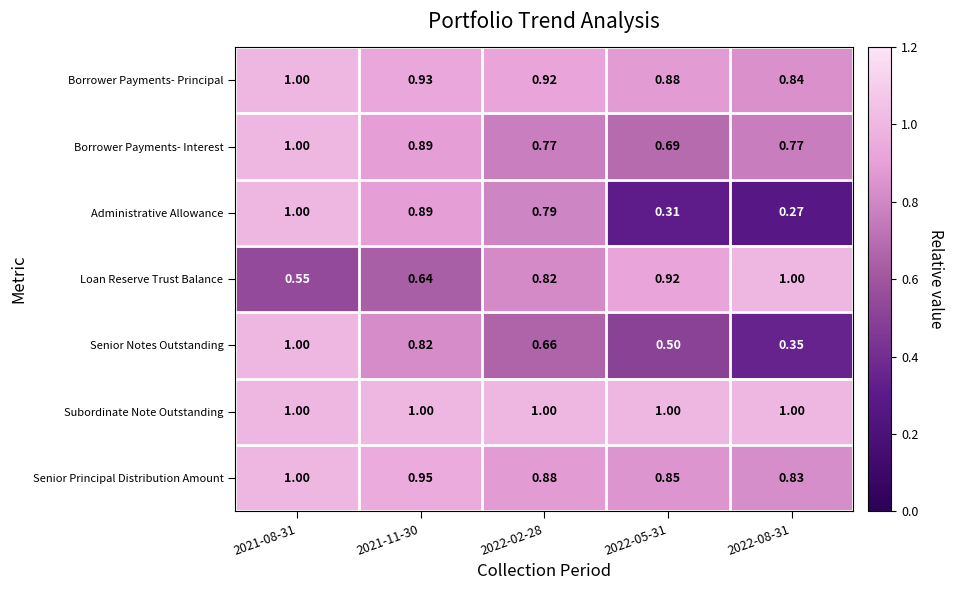

At 2022-05-31, list the series in order from smallest to largest.

Administrative Allowance, Senior Notes Outstanding, Borrower Payments- Interest, Senior Principal Distribution Amount, Borrower Payments- Principal, Loan Reserve Trust Balance, Subordinate Note Outstanding